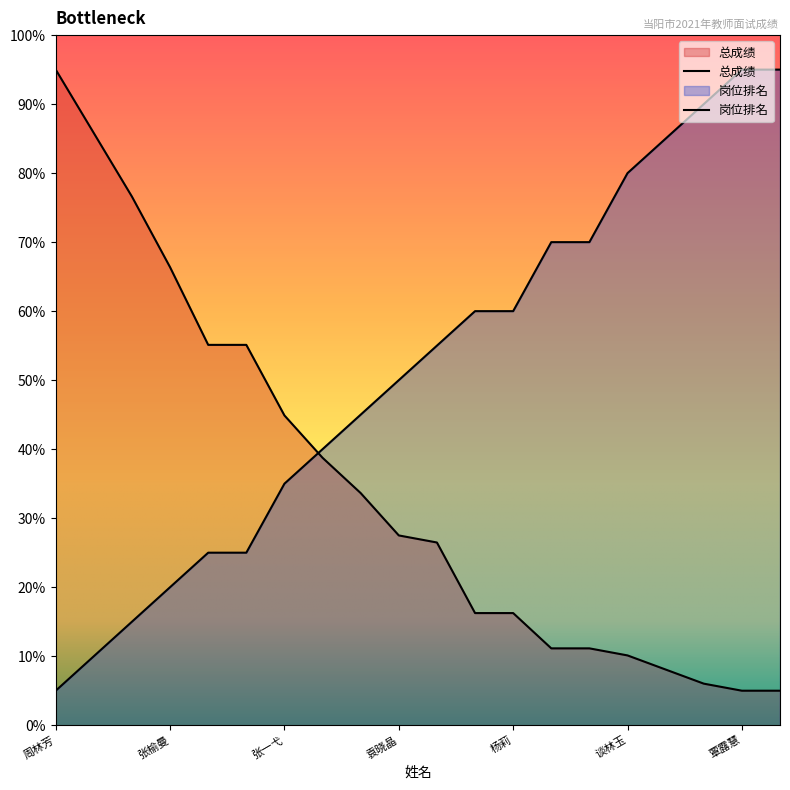

What is the smallest value displayed?

5.0